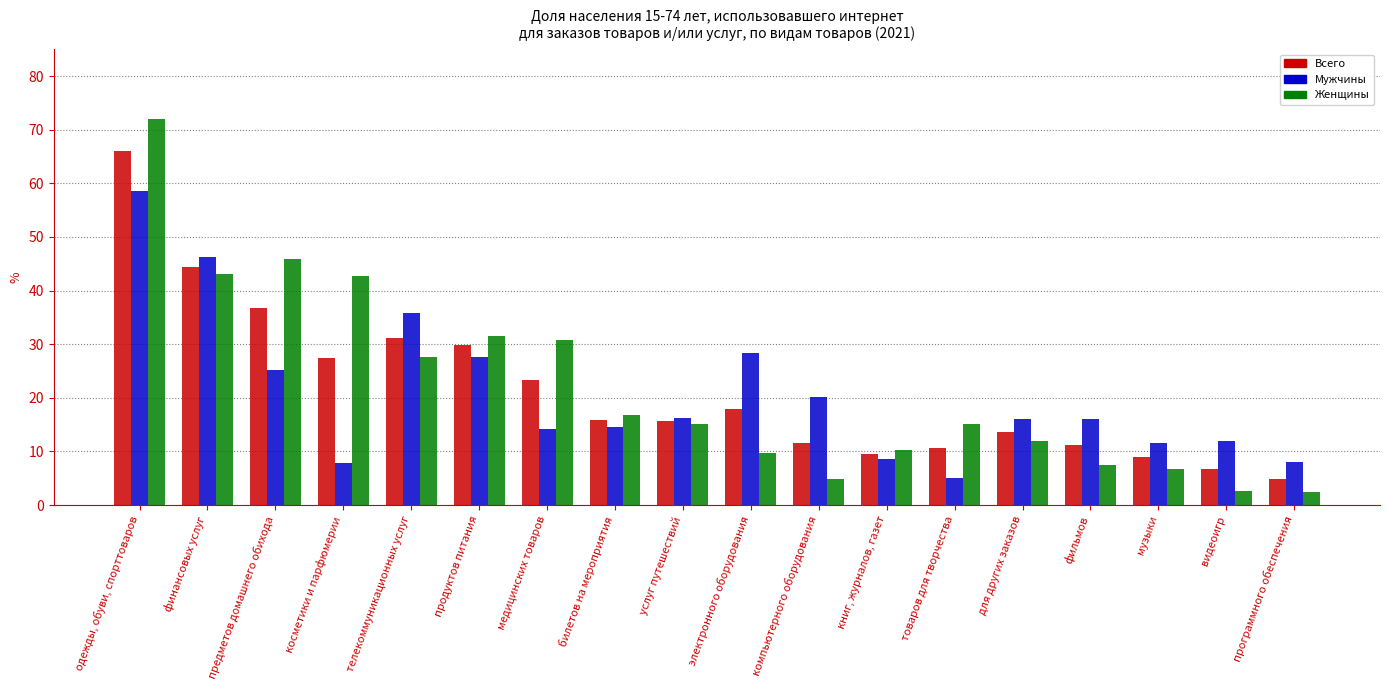

Which category has the highest value across all series?

одежды, обуви, спорттоваров